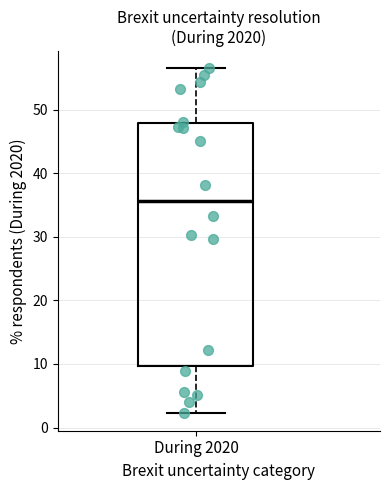

Transcribe this box plot: give where the median line is, the range the box spans, and where the two whiskers end, as read against the y-axis. The values are not printed on the chart, so give them approximately, as read against the axis.

median 36, box 10 to 48, whiskers 2 to 56